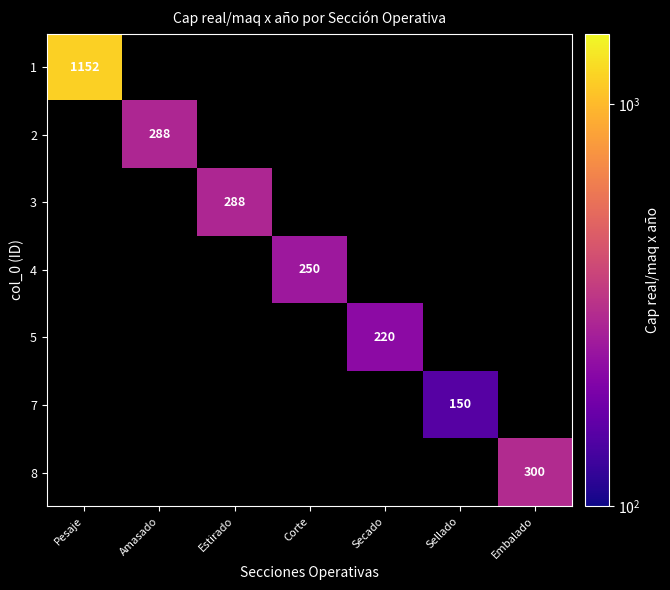

How many distinct data groups are displayed?

7